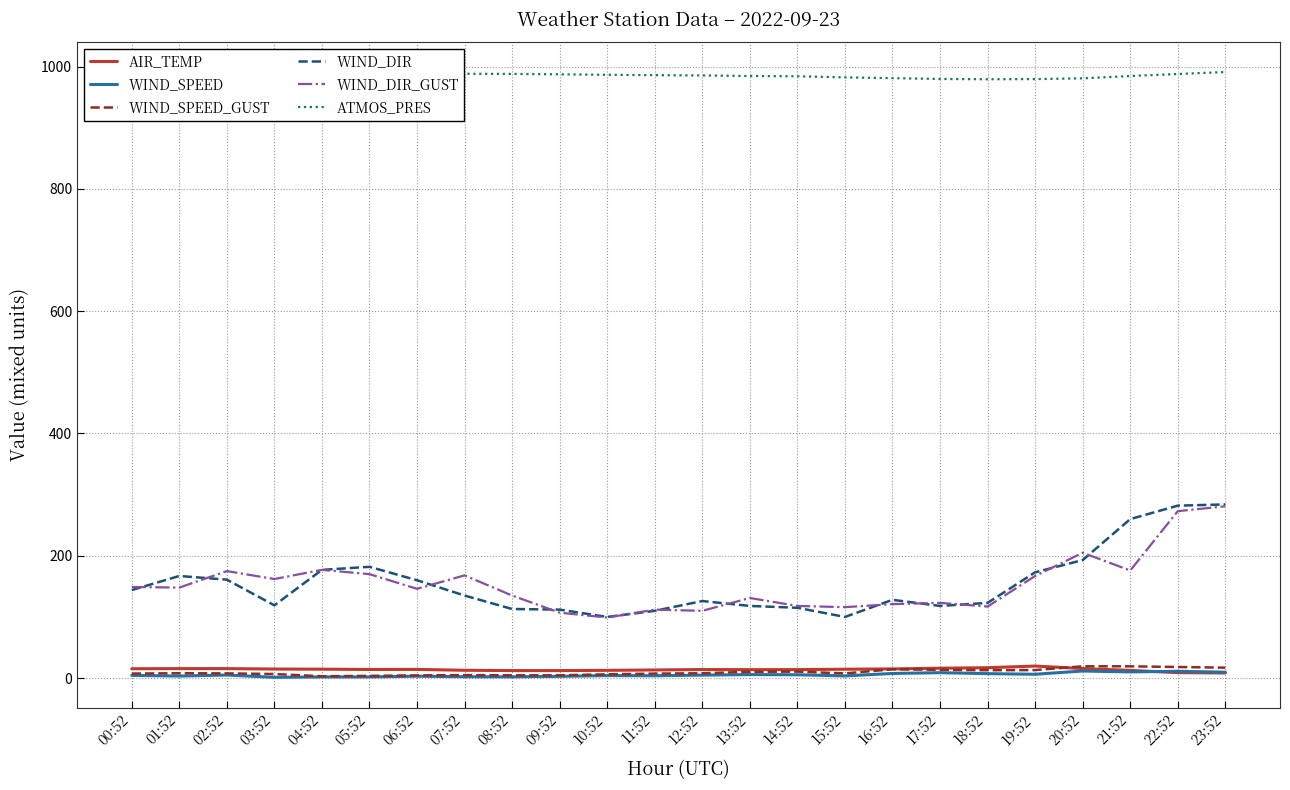

The value of WIND_DIR_GUST at 03:52 is 257.5. True or false?

False